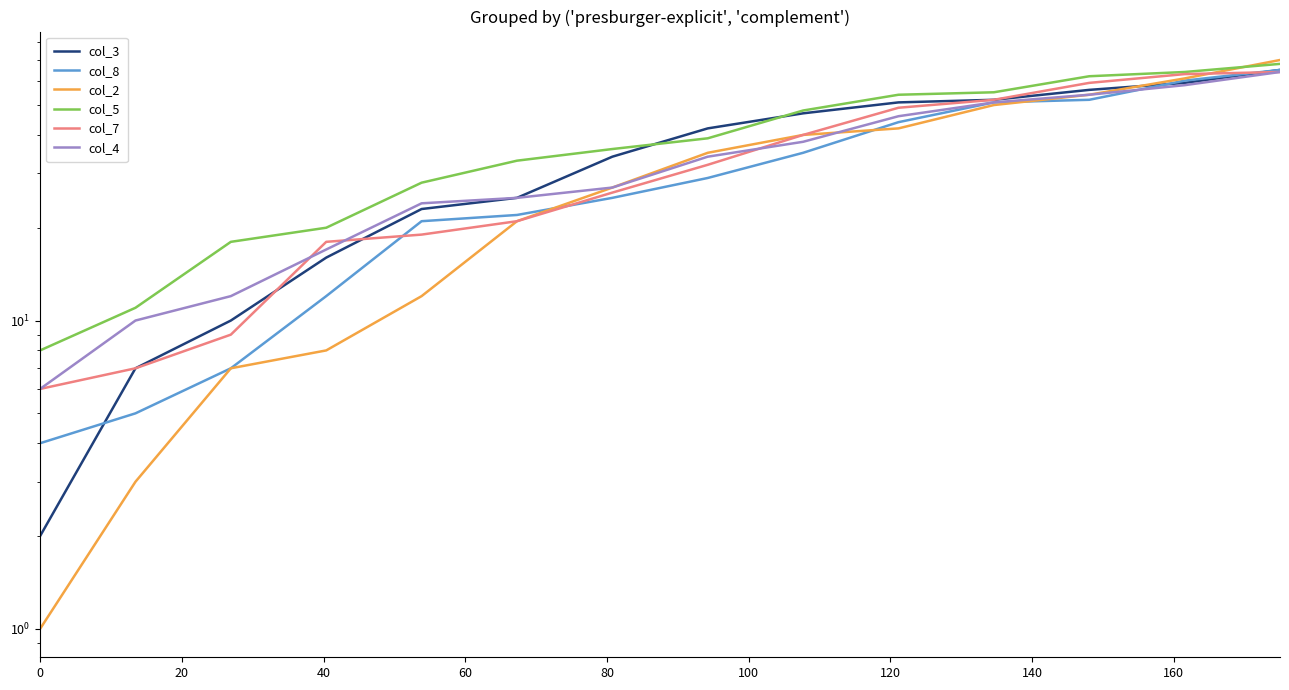

How many series are shown in this chart?

6